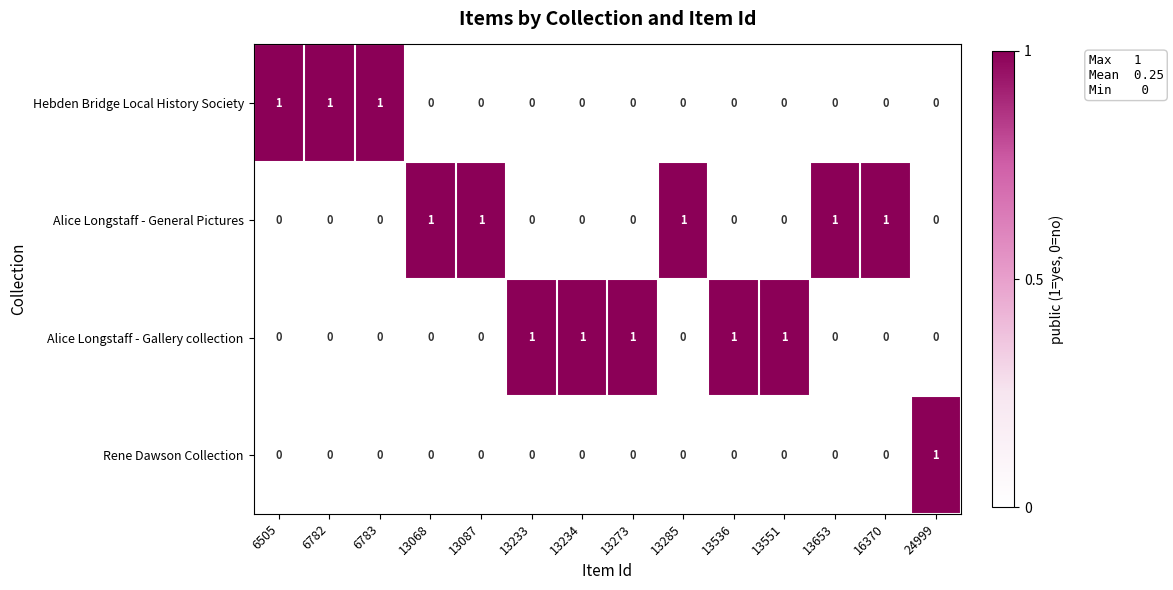

How many data points does each series have?

14